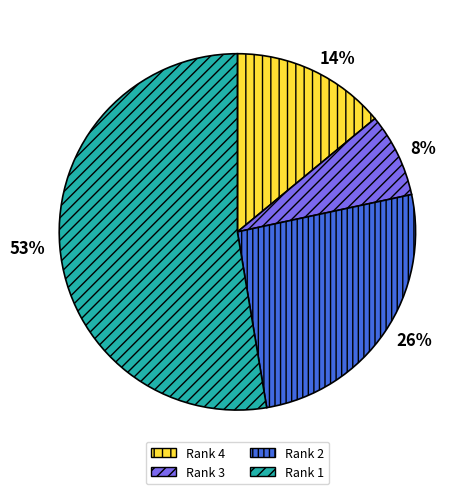

Is it true that Rank 2 is 26% of the pie?

True